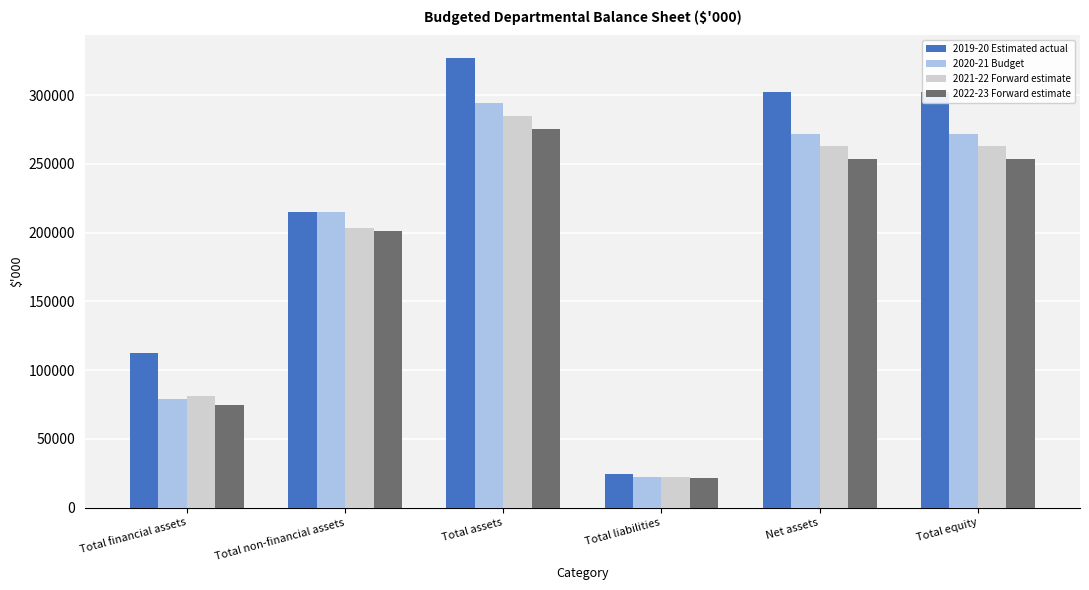

Read the 2021-22 Forward estimate value at Total financial assets.

81081